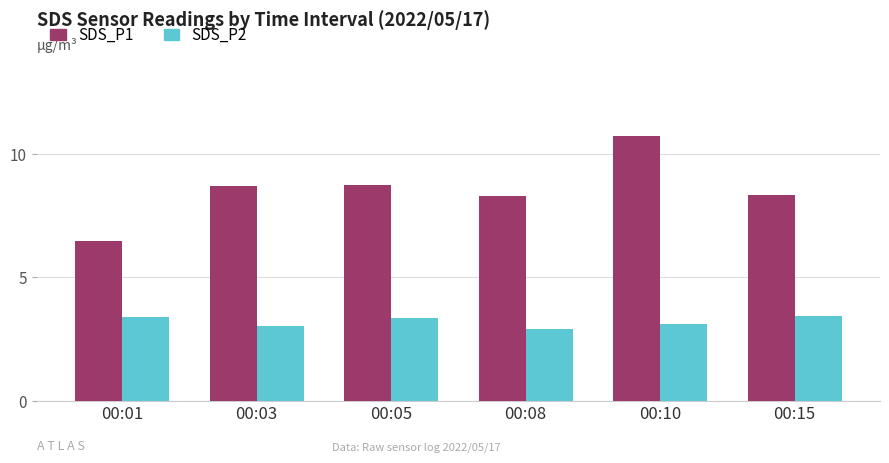

True or false: SDS_P2 has a value of 1.9 at 00:15.

False